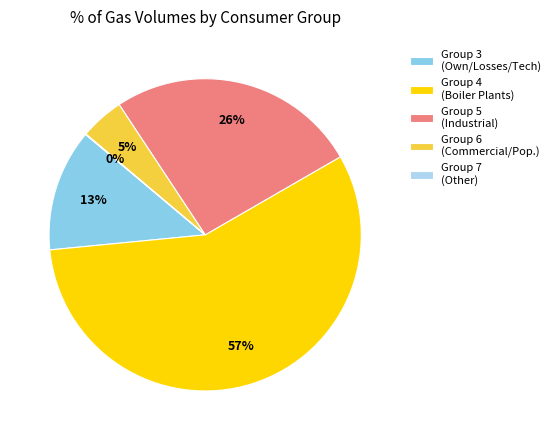

To the nearest percent, what is the average slice percentage?

20%